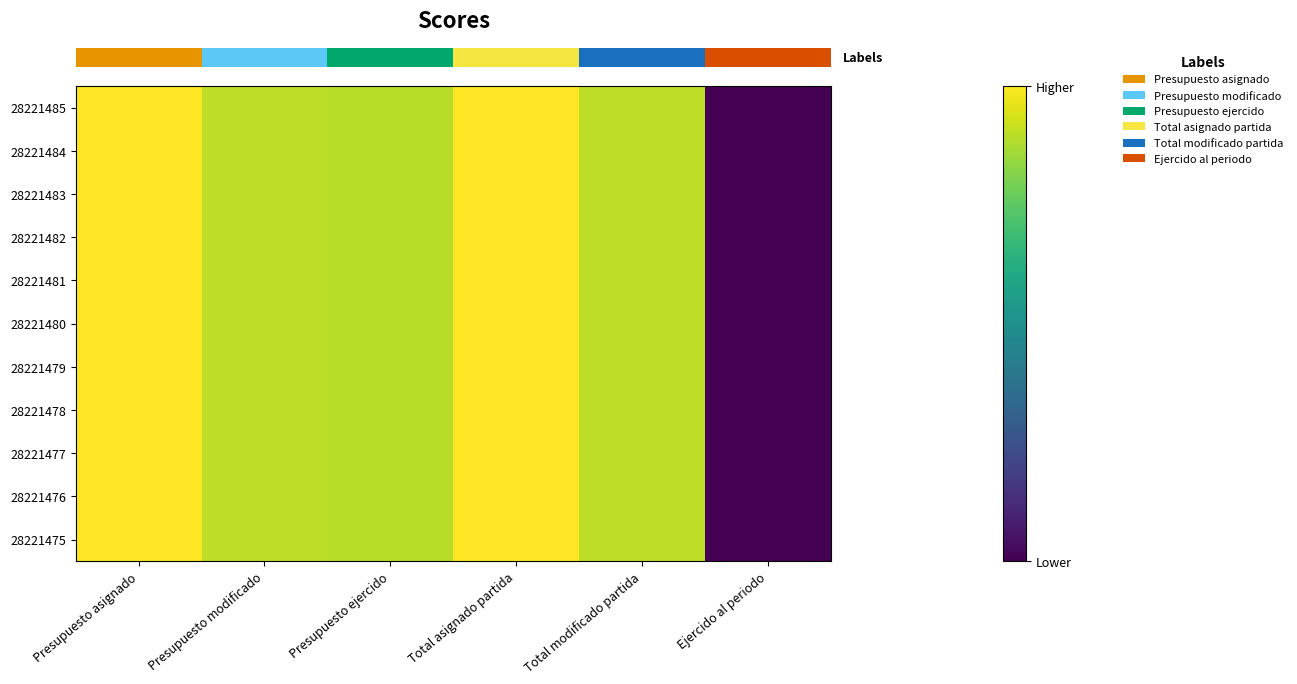

Which label corresponds to the smallest value in the chart?

Ejercido al periodo